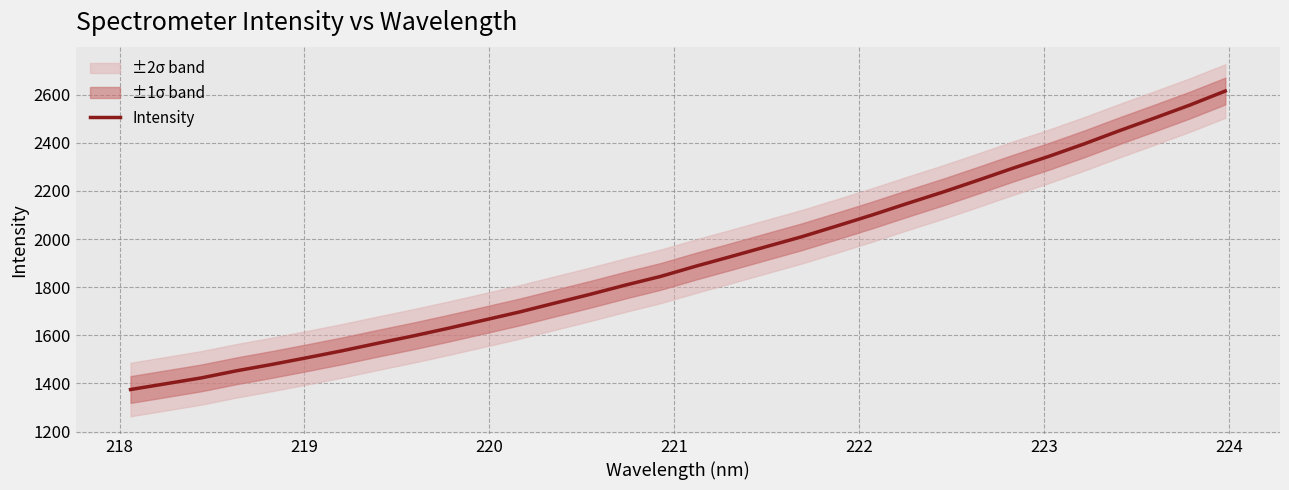

What is the greatest value displayed?

2615.2